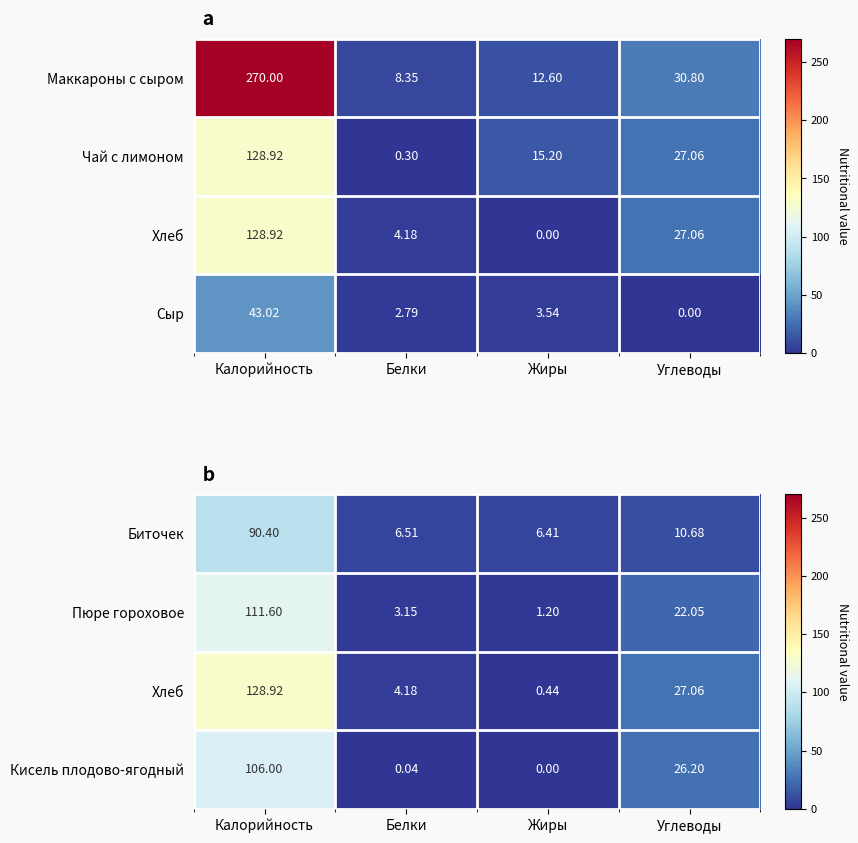

Is the value of Кисель плодово-ягодный at Углеводы greater than the value of Биточек at Белки?

Yes